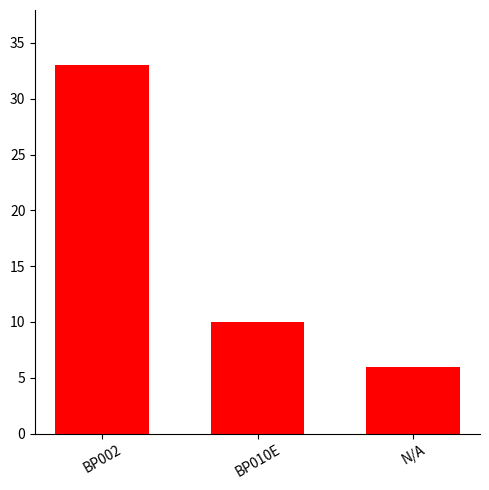

How many categories are shown in the chart?

3